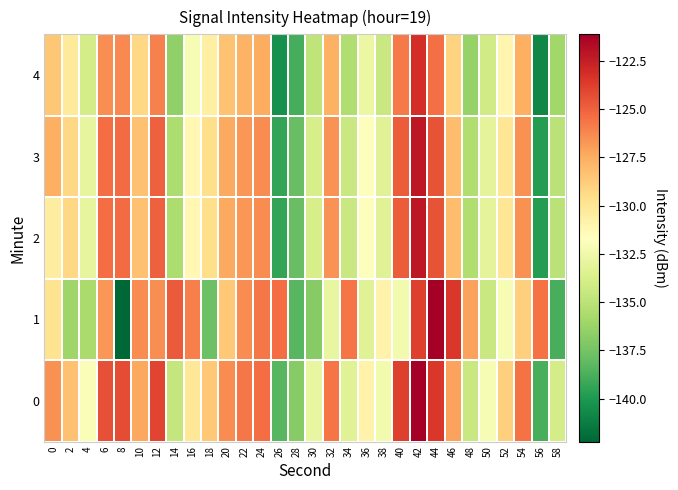

Reading left to right, what are all the values shown in this chart?

0: 0=-126.5	2=-128.2	4=-131.9	6=-124.4	8=-124.2	10=-127.2	12=-124.0	14=-134.6	16=-130.1	18=-128.5	20=-126.3	22=-125.7	24=-125.4	26=-138.4	28=-136.9	30=-132.9	32=-125.6	34=-133.4	36=-130.8	38=-132.4	40=-123.8	42=-121.1	44=-123.4	46=-127.1	48=-134.5	50=-132.1	52=-128.9	54=-125.5	56=-138.8	58=-134.0
1: 0=-129.8	2=-136.1	4=-135.7	6=-126.7	8=-142.2	10=-126.4	12=-126.5	14=-124.7	16=-125.9	18=-137.8	20=-128.5	22=-126.3	24=-125.7	26=-125.4	28=-138.4	30=-136.9	32=-132.9	34=-125.6	36=-133.4	38=-130.8	40=-132.4	42=-123.8	44=-121.1	46=-123.4	48=-127.1	50=-134.5	52=-132.1	54=-128.9	56=-125.5	58=-138.8
2: 0=-130.5	2=-129.2	4=-132.9	6=-125.4	8=-125.2	10=-128.2	12=-125.0	14=-135.6	16=-131.1	18=-129.5	20=-127.3	22=-126.7	24=-126.4	26=-139.4	28=-137.9	30=-133.9	32=-126.6	34=-134.4	36=-131.8	38=-133.4	40=-124.8	42=-122.1	44=-124.4	46=-128.1	48=-135.5	50=-133.1	52=-129.9	54=-126.5	56=-139.8	58=-135.0
3: 0=-127.5	2=-129.2	4=-132.9	6=-125.4	8=-125.2	10=-128.2	12=-125.0	14=-135.6	16=-131.1	18=-129.5	20=-127.3	22=-126.7	24=-126.4	26=-139.4	28=-137.9	30=-133.9	32=-126.6	34=-134.4	36=-131.8	38=-133.4	40=-124.8	42=-122.1	44=-124.4	46=-128.1	48=-135.5	50=-133.1	52=-129.9	54=-126.5	56=-139.8	58=-135.0
4: 0=-128.5	2=-130.2	4=-133.9	6=-126.4	8=-126.2	10=-129.2	12=-126.0	14=-136.6	16=-132.1	18=-130.5	20=-128.3	22=-127.7	24=-127.4	26=-140.4	28=-138.9	30=-134.9	32=-127.6	34=-135.4	36=-132.8	38=-134.4	40=-125.8	42=-123.1	44=-125.4	46=-129.1	48=-136.5	50=-134.1	52=-130.9	54=-127.5	56=-140.8	58=-136.0